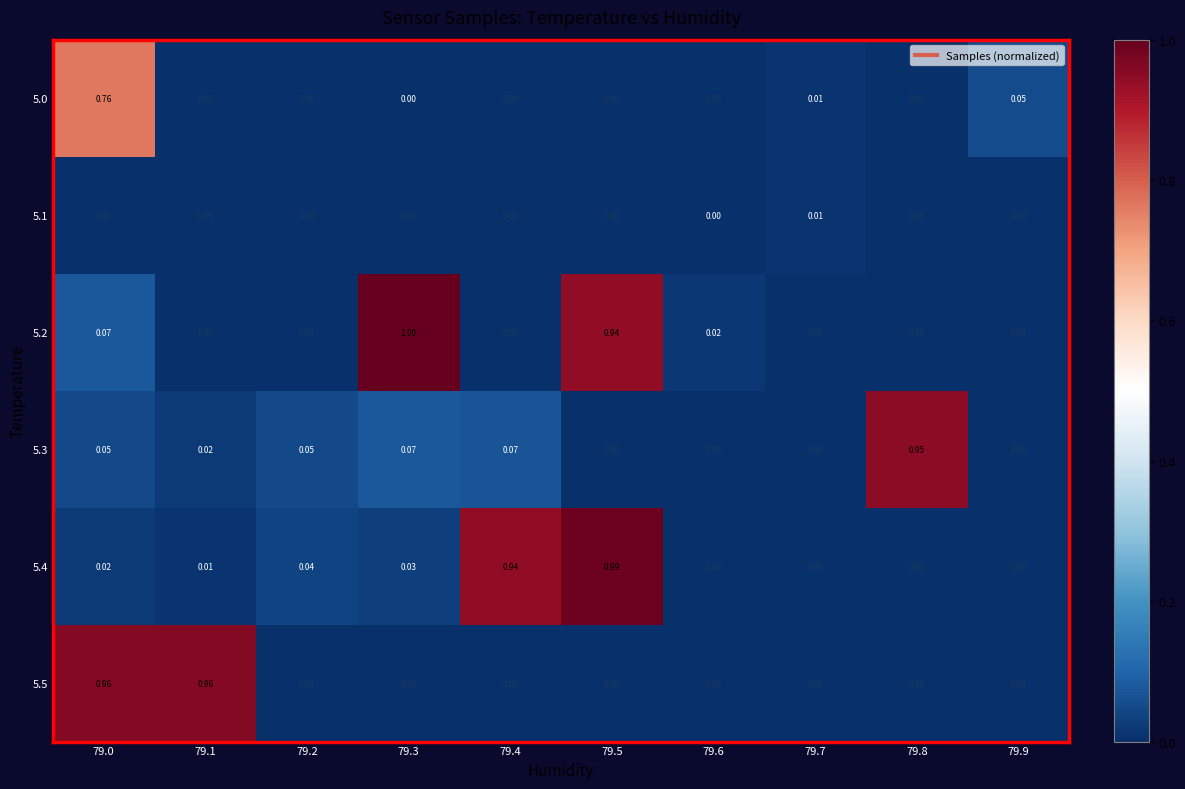

How many series are shown in this chart?

6